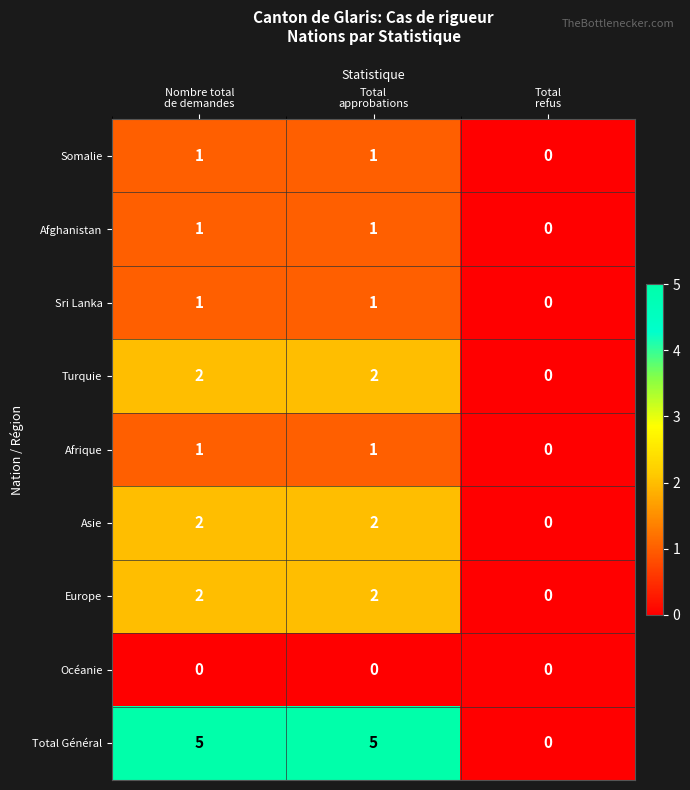

What is the maximum value shown in the chart?

5